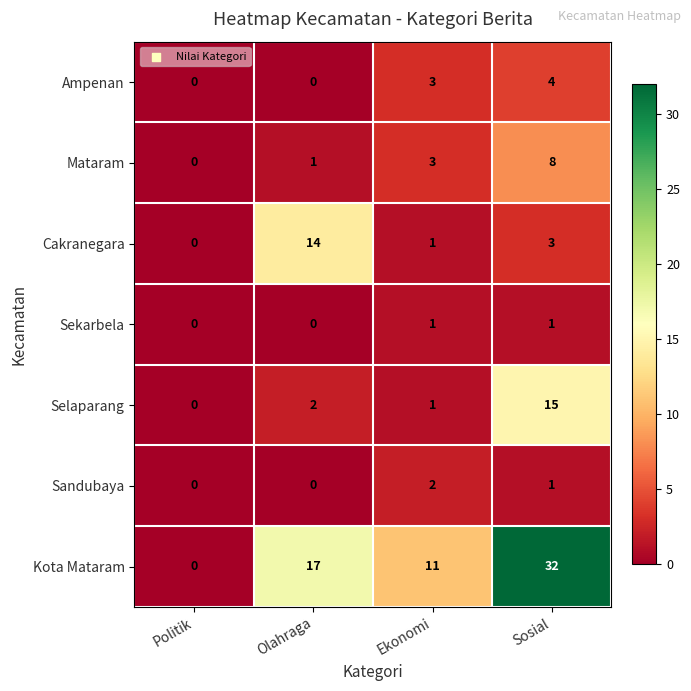

What is the average value of the Mataram series?

3